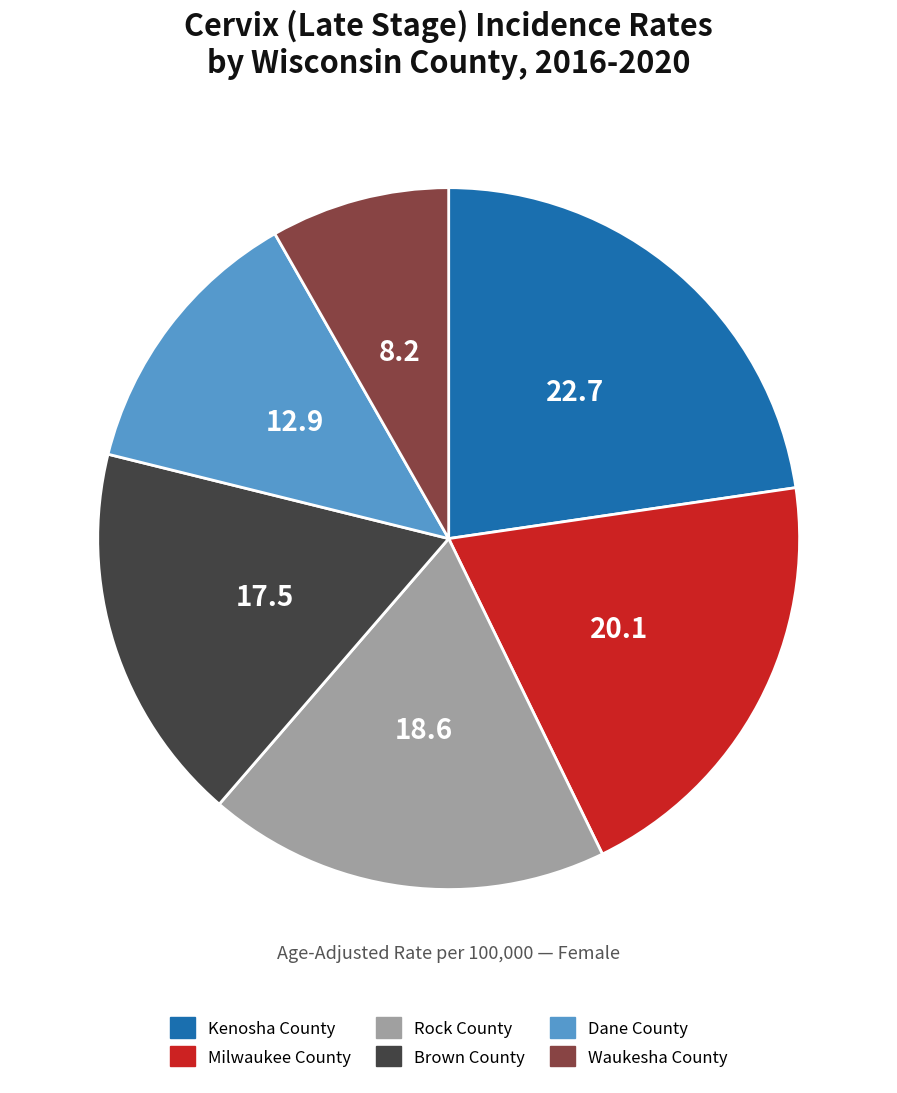

Approximately how many times larger is the value at Brown County compared to Waukesha County?

2.1